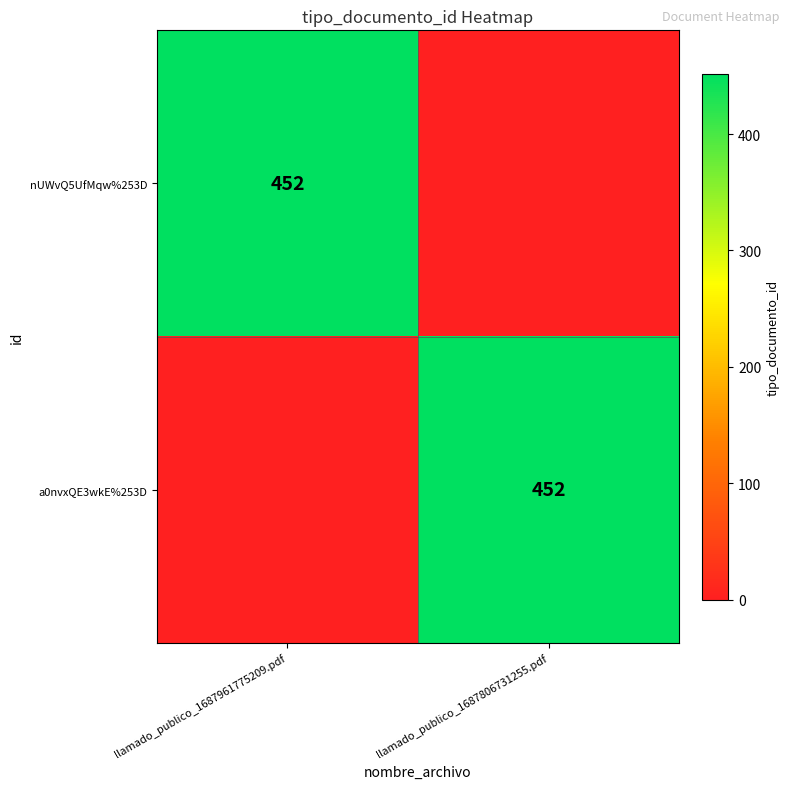

What is the spread (max minus min) of values at llamado_publico_1687806731255.pdf?

452